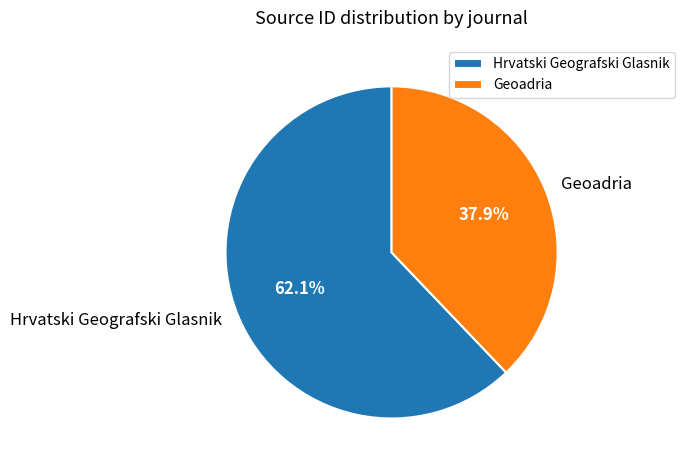

Combined, what portion of the pie is Hrvatski Geografski Glasnik and Geoadria?

100.0%